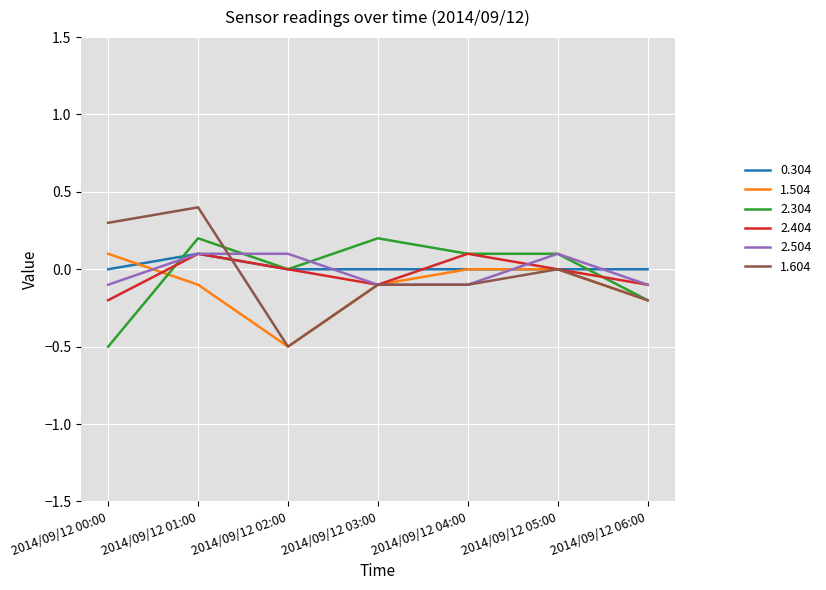

The value of 1.604 at 2014/09/12 01:00 is 0.4. True or false?

True